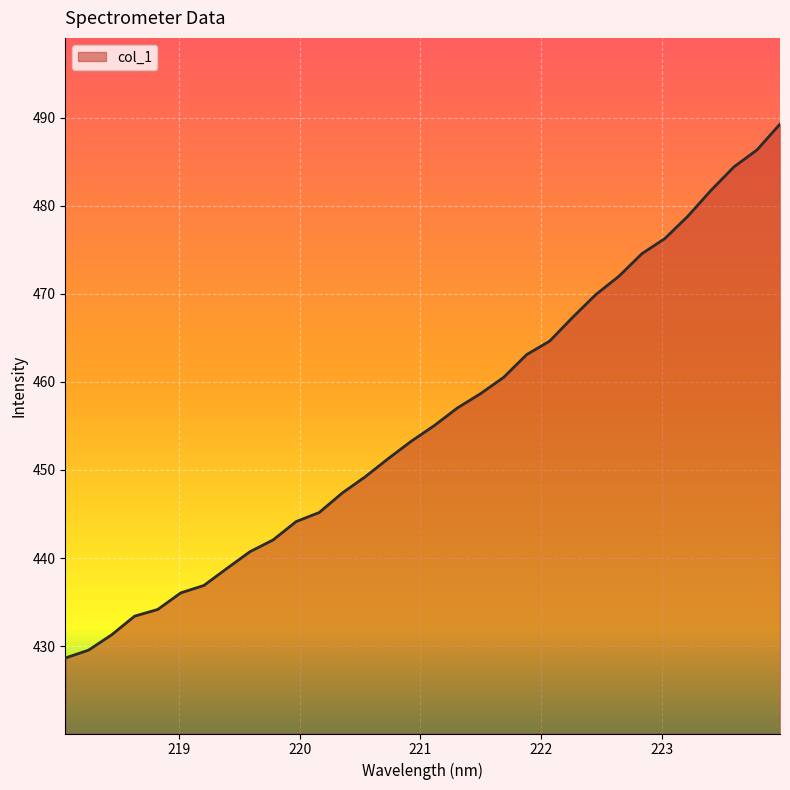

True or false: the data has more than 0 interior local peaks.

False